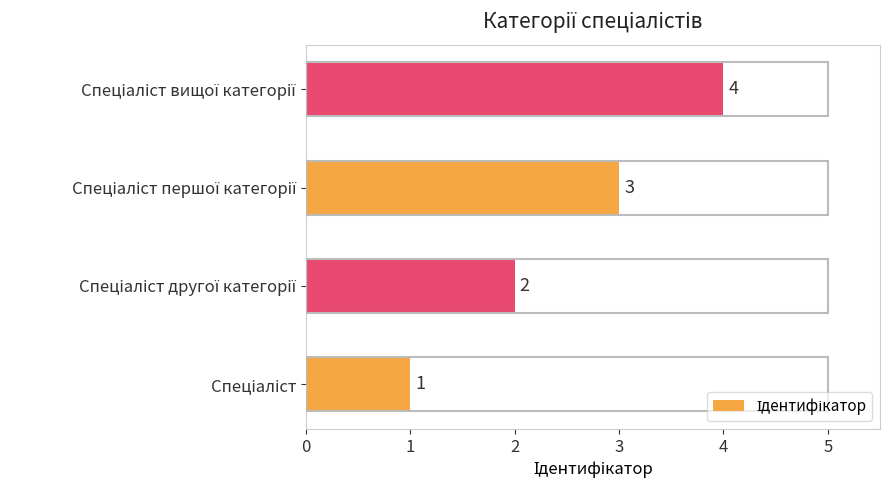

What is the maximum value shown in the chart?

4